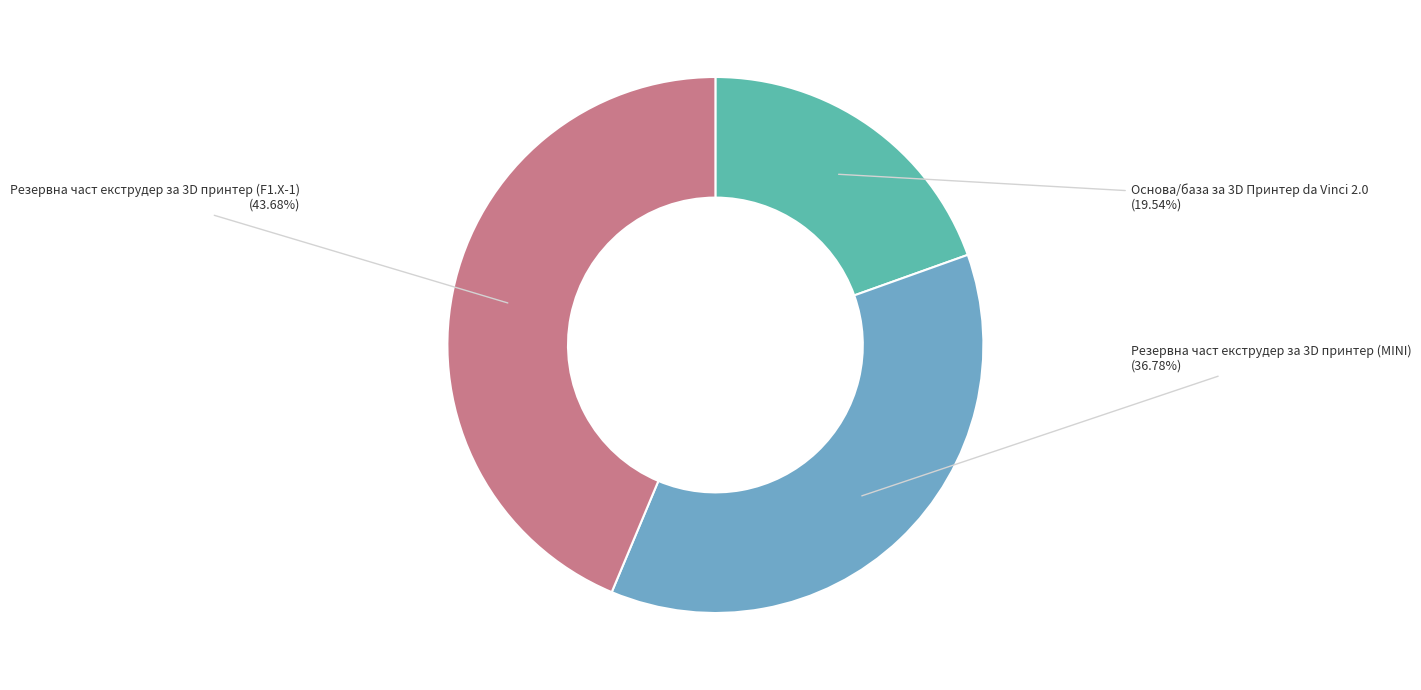

To the nearest percent, what is the difference between the Резервна част екструдер за 3D принтер (F1.X-1) and Резервна част екструдер за 3D принтер (MINI) slice percentages?

7%